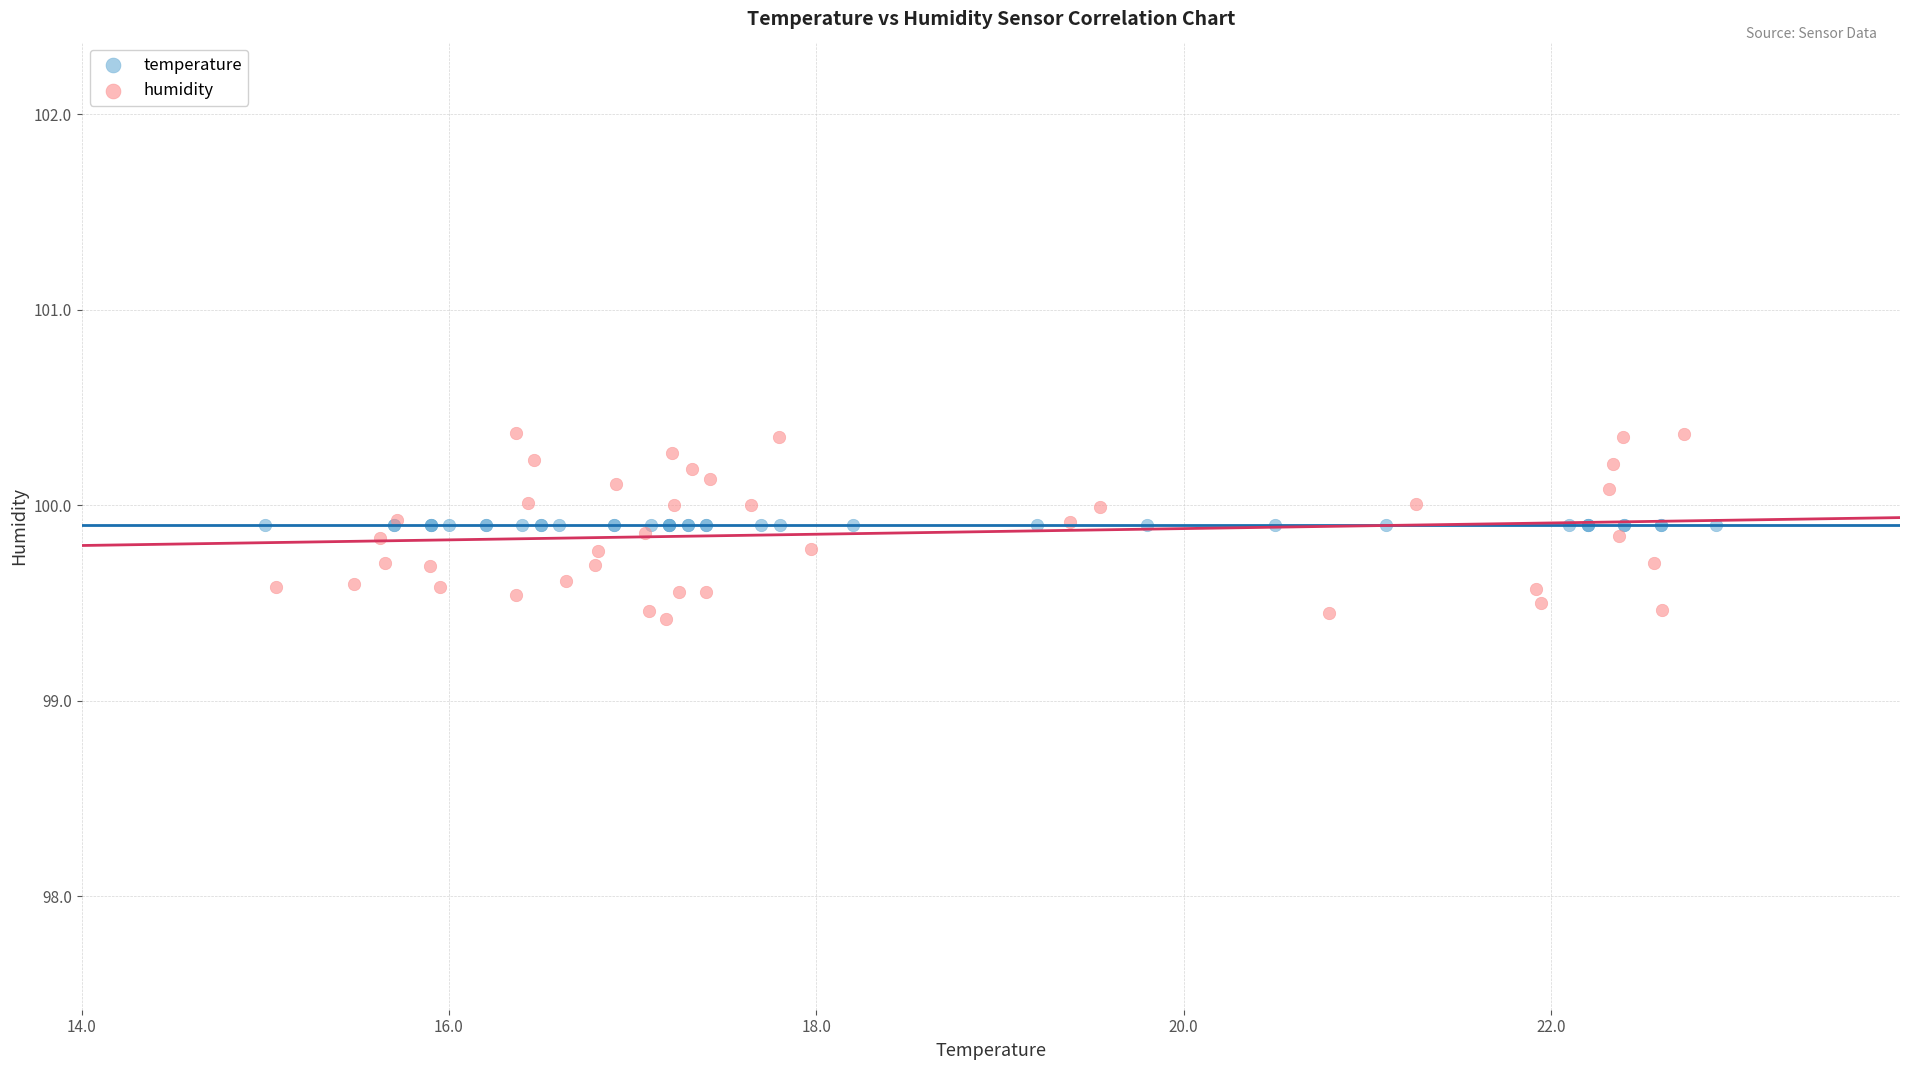

Which series reaches the maximum Y coordinate?

humidity